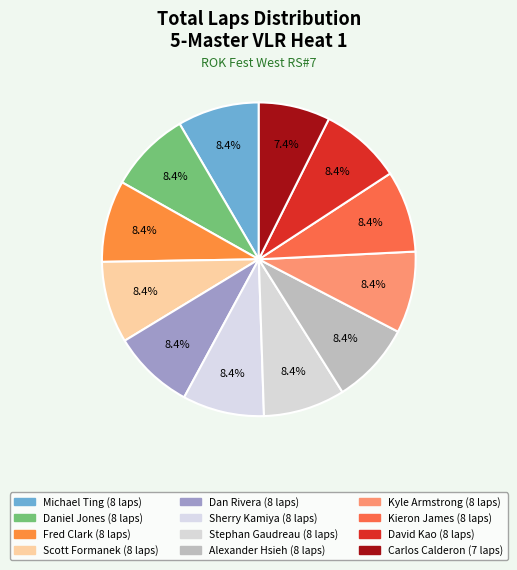

What is the ratio of the value at Daniel Jones to the value at Fred Clark?

1.0